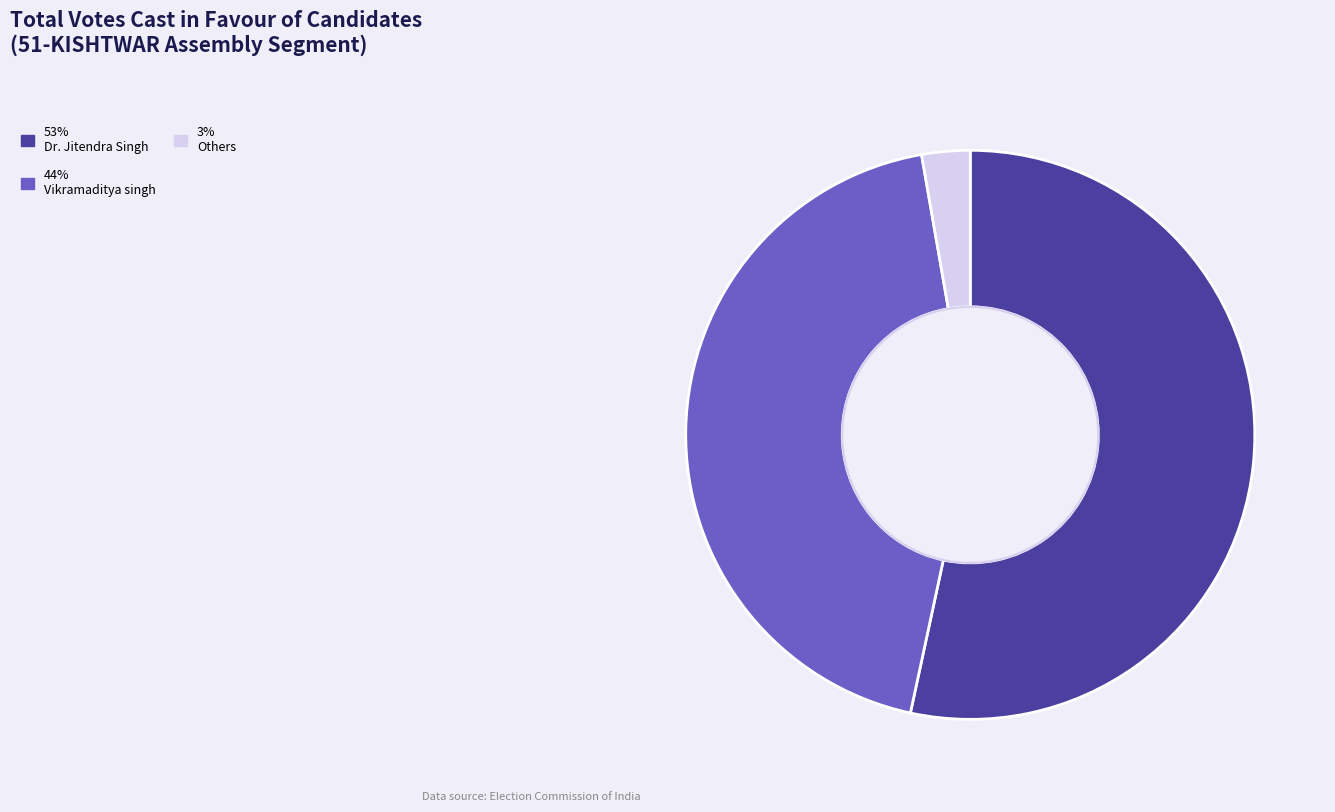

Does any single category account for the majority?

Yes